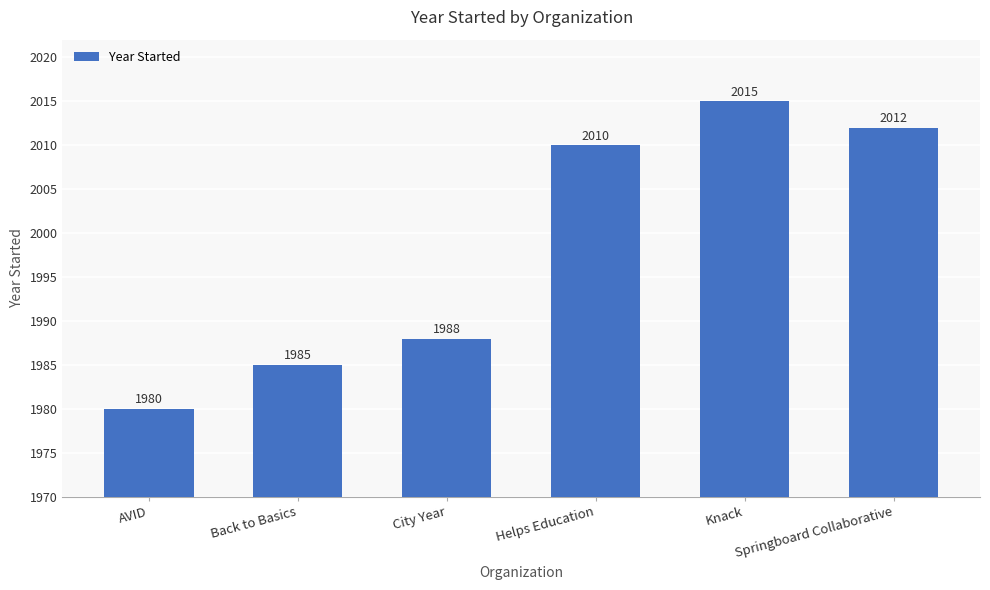

What is the change in value from AVID to City Year?

+8